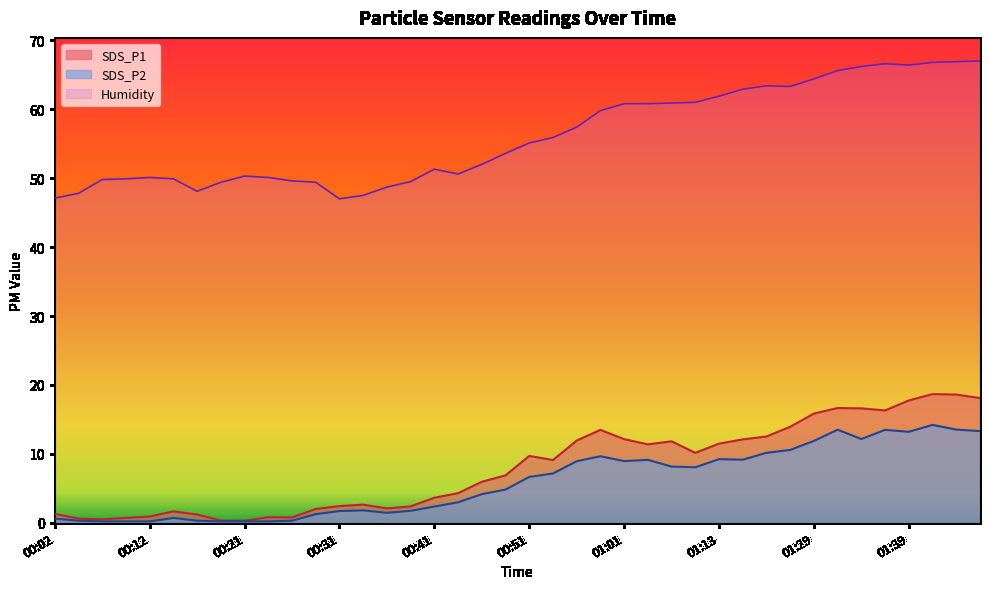

Which series has the widest spread of values?

Humidity